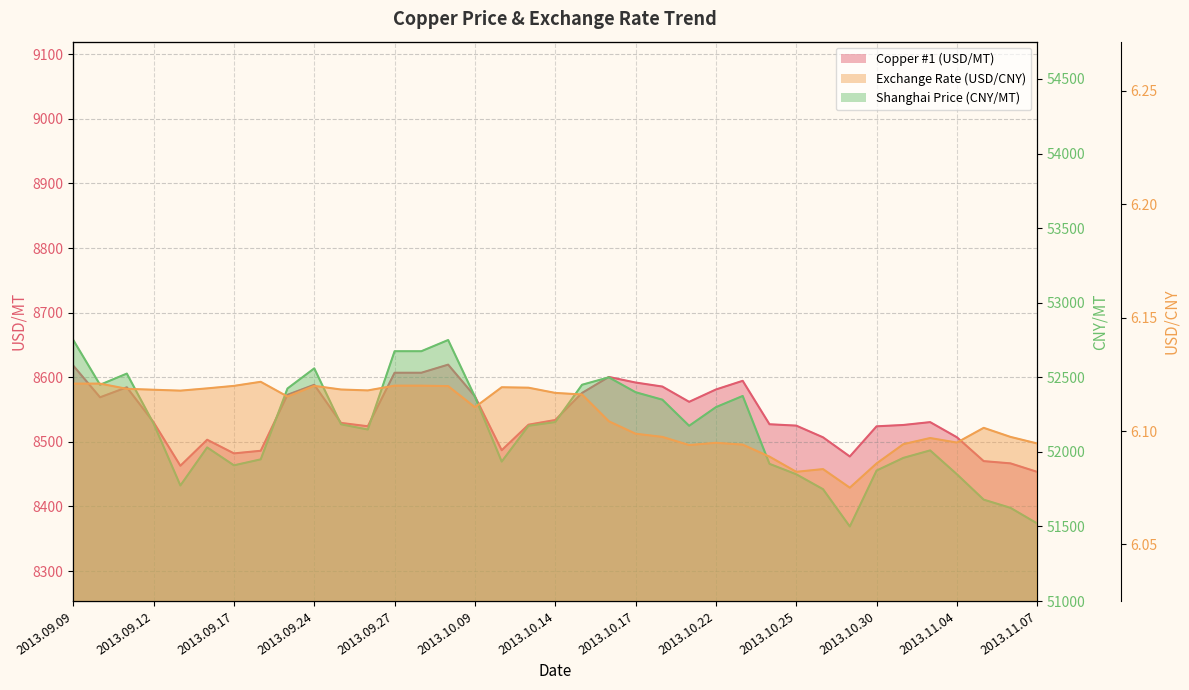

Reading left to right, list all the values displayed in this chart.

Copper #1 (USD/MT): 8618.0	8569.0	8584.5	8530.3	8463.0	8503.3	8482.2	8486.2	8572.9	8588.4	8529.3	8524.2	8607.0	8607.0	8619.6	8570.5	8487.1	8526.6	8533.9	8575.7	8600.5	8591.9	8585.6	8562.0	8581.1	8594.5	8527.3	8525.2	8507.0	8477.4	8524.1	8526.1	8530.6	8507.1	8470.2	8466.7	8453.5
Exchange Rate (USD/CNY): 6.1	6.1	6.1	6.1	6.1	6.1	6.1	6.1	6.1	6.1	6.1	6.1	6.1	6.1	6.1	6.1	6.1	6.1	6.1	6.1	6.1	6.1	6.1	6.1	6.1	6.1	6.1	6.1	6.1	6.1	6.1	6.1	6.1	6.1	6.1	6.1	6.1
Shanghai Price (CNY/MT): 52750.0	52450.0	52525.0	52190.0	51775.0	52030.0	51910.0	51950.0	52425.0	52560.0	52185.0	52150.0	52675.0	52675.0	52750.0	52370.0	51935.0	52175.0	52200.0	52450.0	52500.0	52400.0	52350.0	52175.0	52300.0	52375.0	51920.0	51850.0	51750.0	51500.0	51875.0	51960.0	52010.0	51850.0	51680.0	51625.0	51520.0